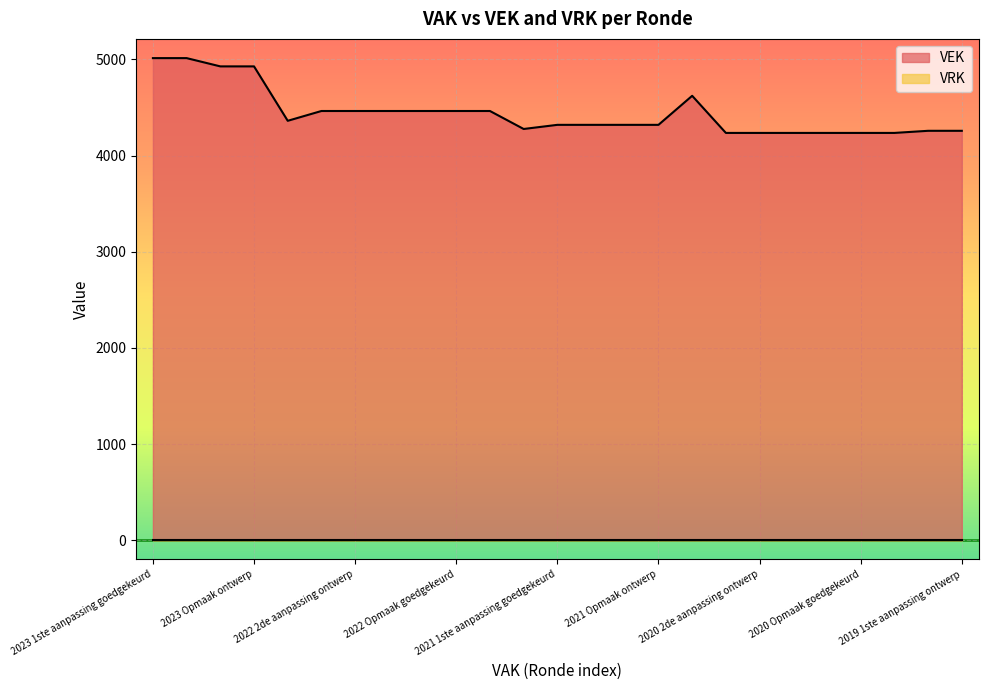

The value at 2020 Opmaak ontwerp is 4236. True or false?

True